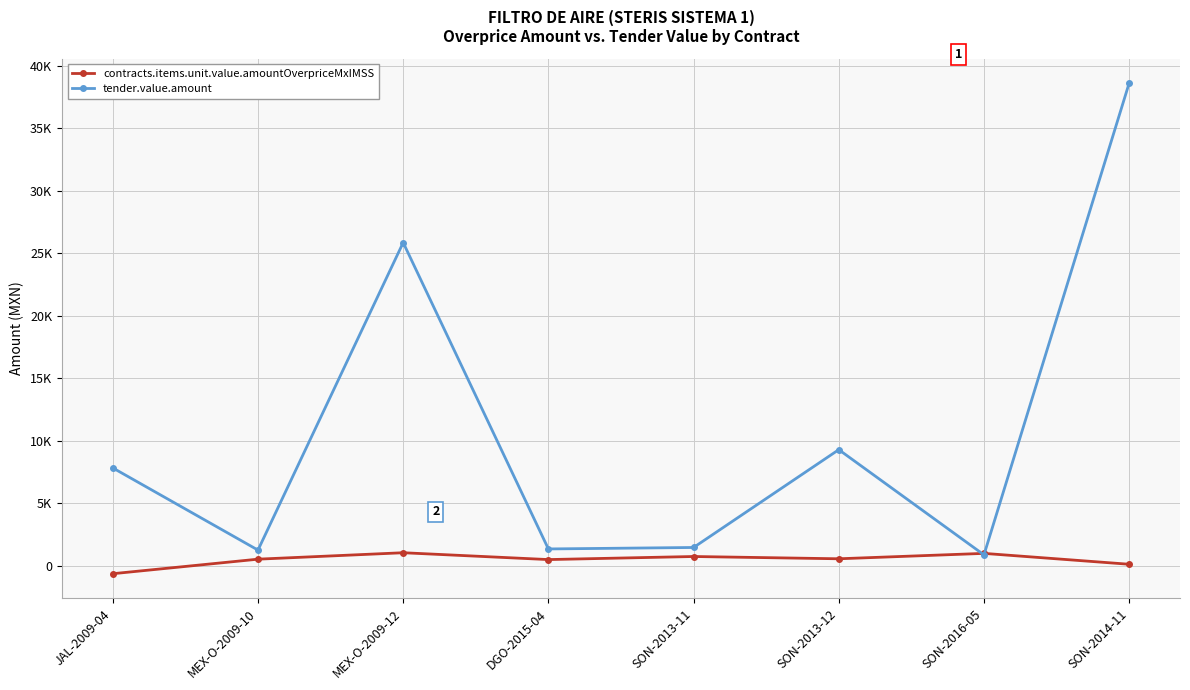

True or false: tender.value.amount has a value of 1242.0 at MEX-O-2009-10.

True